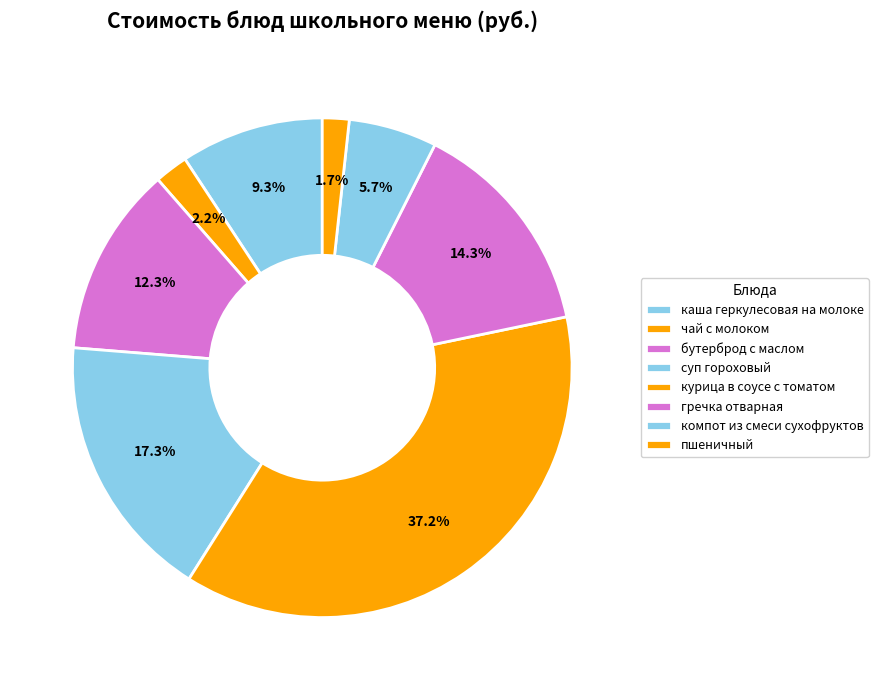

The компот из смеси сухофруктов slice represents 20% of the pie. True or false?

False